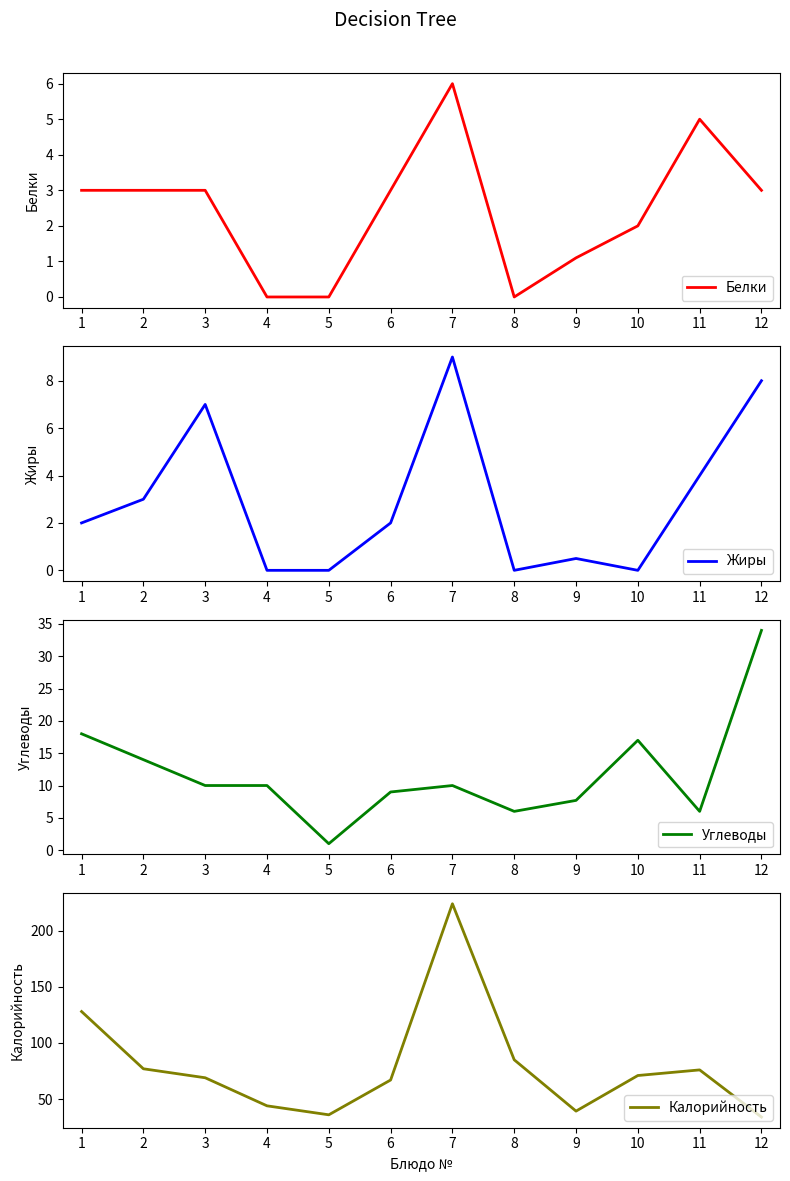

Reading left to right, list all the values displayed in this chart.

Белки: 1=3.0	2=3.0	3=3.0	4=0.0	5=0.0	6=3.0	7=6.0	8=0.0	9=1.1	10=2.0	11=5.0	12=3.0
Жиры: 1=2.0	2=3.0	3=7.0	4=0.0	5=0.0	6=2.0	7=9.0	8=0.0	9=0.5	10=0.0	11=4.0	12=8.0
Углеводы: 1=18.0	2=14.0	3=10.0	4=10.0	5=1.0	6=9.0	7=10.0	8=6.0	9=7.7	10=17.0	11=6.0	12=34.0
Калорийность: 1=128.0	2=77.0	3=69.0	4=44.0	5=36.0	6=67.0	7=224.0	8=85.0	9=39.3	10=71.0	11=76.0	12=34.0